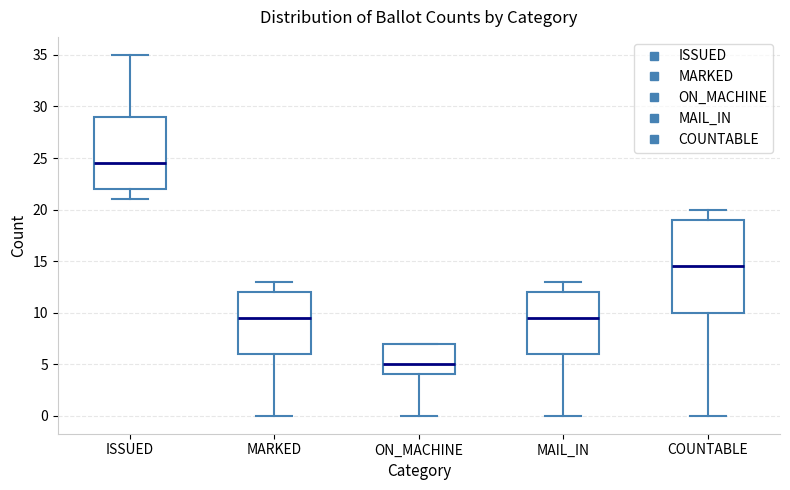

Which box's median line is the highest?

ISSUED